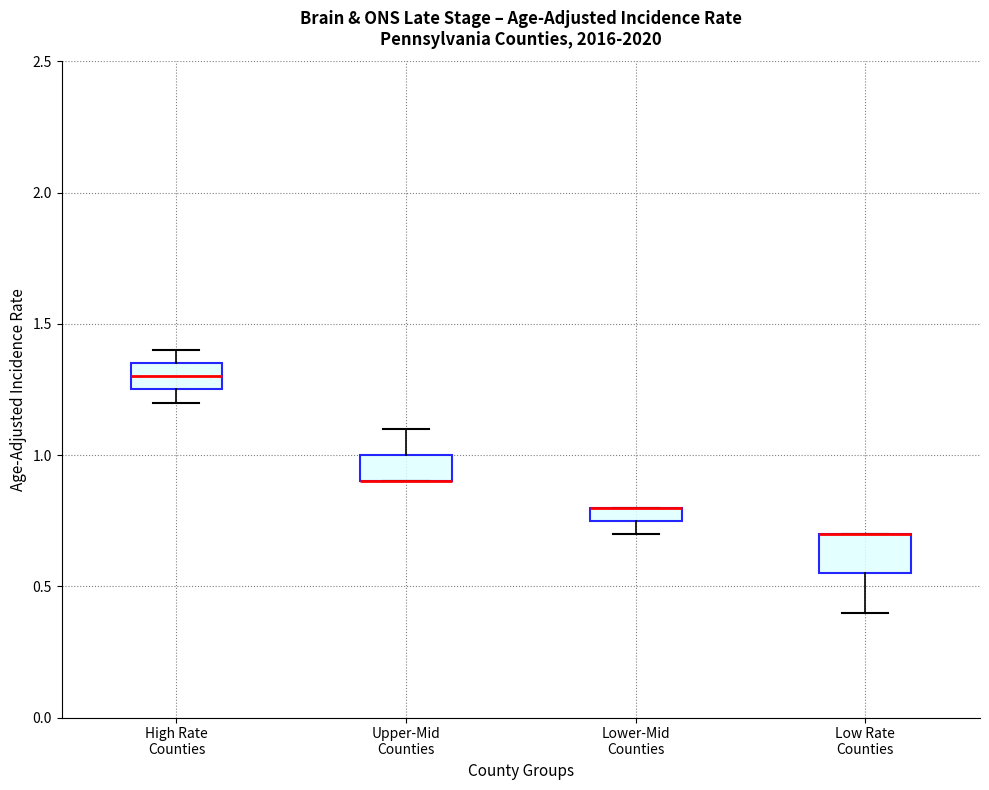

Where is the upper edge of the box for Lower-Mid Counties on the y-axis? The values are not printed on the chart, so give them approximately, as read against the axis.

0.80